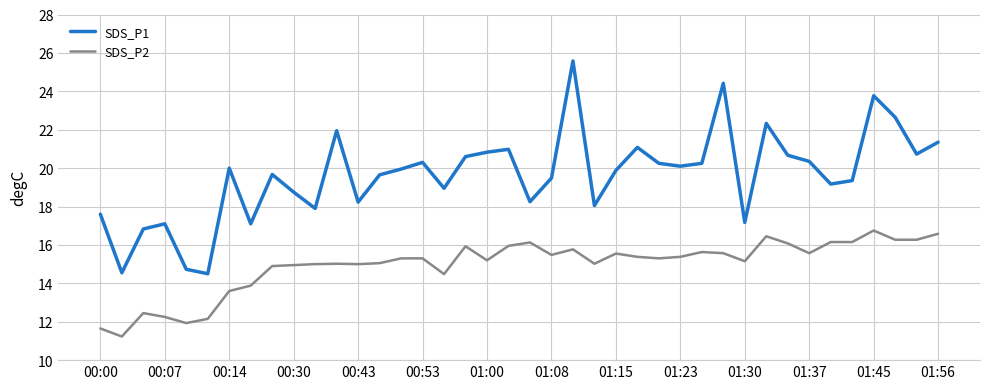

What is the average value of the SDS_P2 series?

14.9